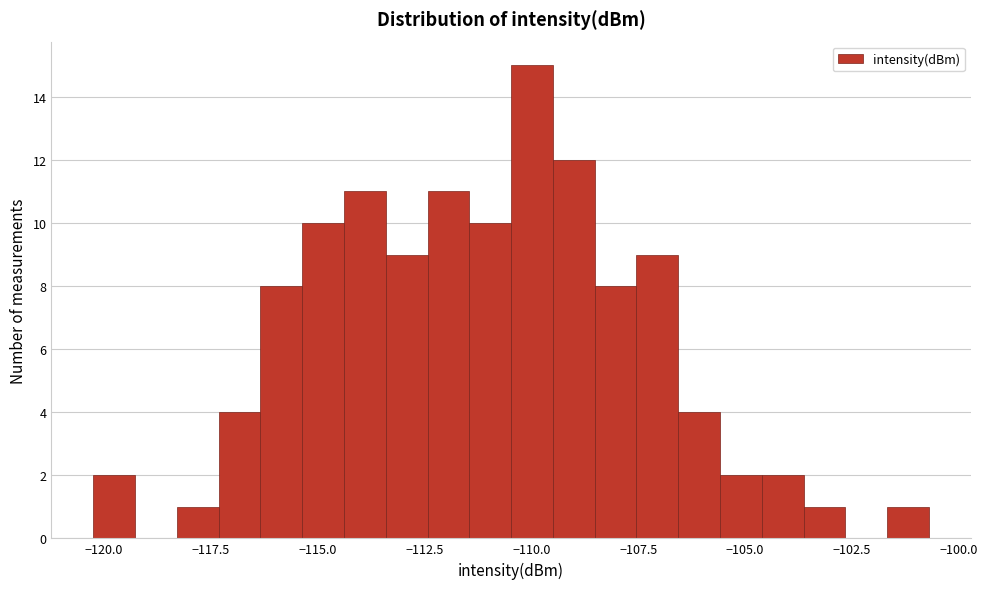

Around what value on the x-axis is the tallest bar? Give the approximate position of its centre, as read against the axis.

-110.0